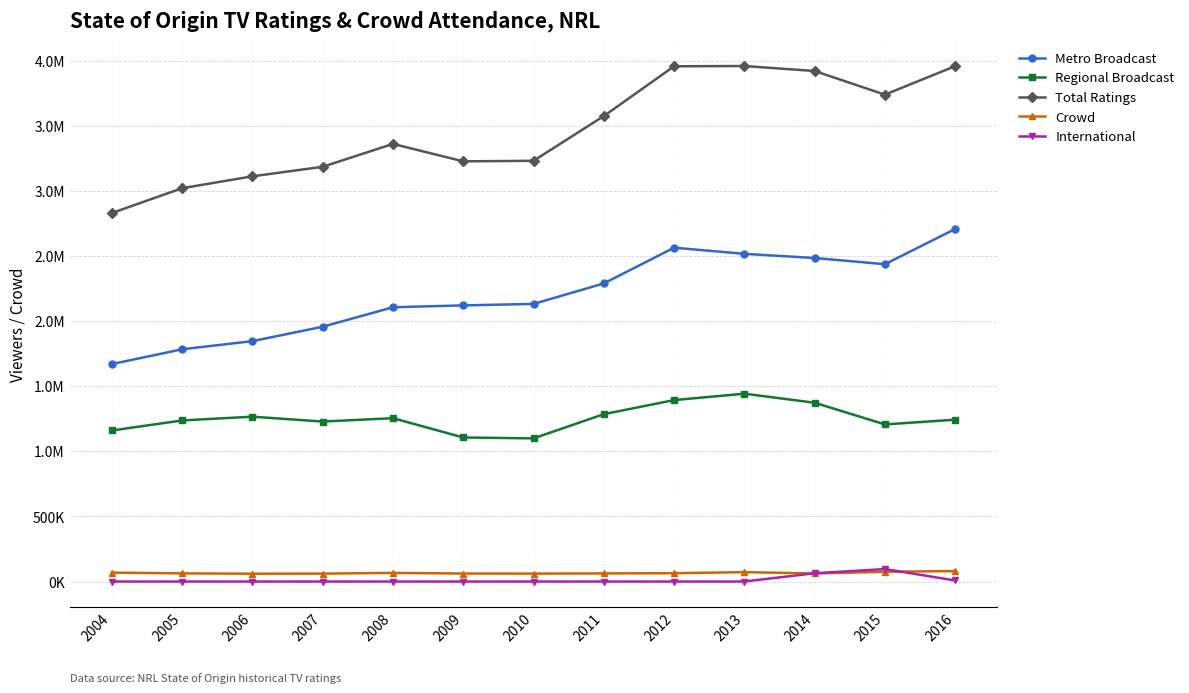

Is this an area chart (filled region under the line)?

No